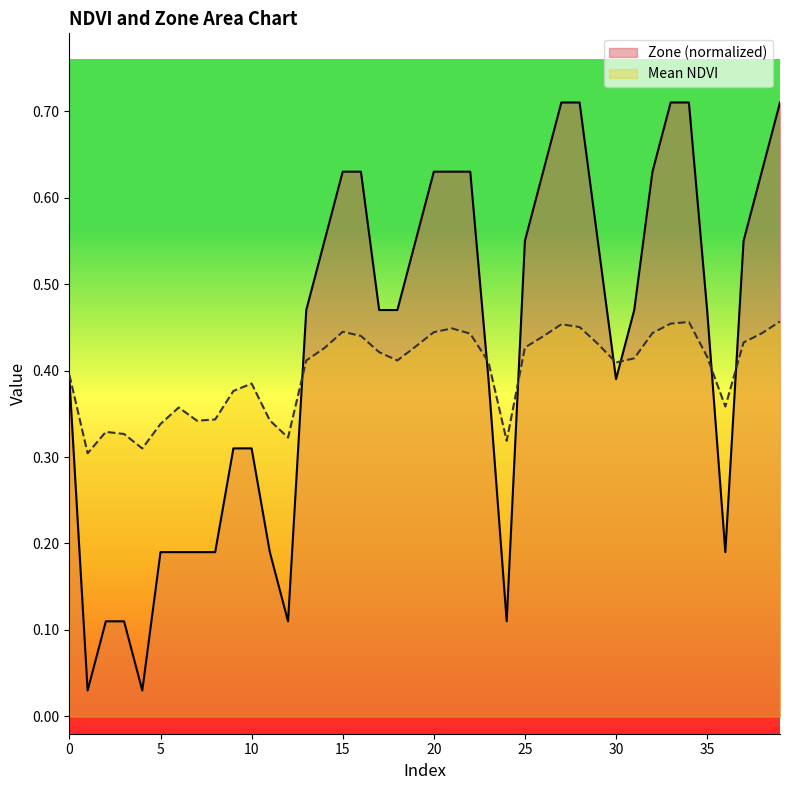

Count the number of categories in the chart.

40